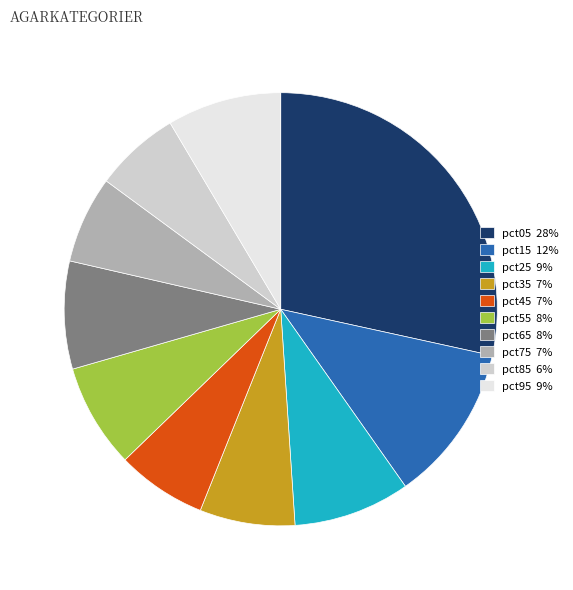

Is the sum of pct55 8% and pct25 9% greater than half?

No